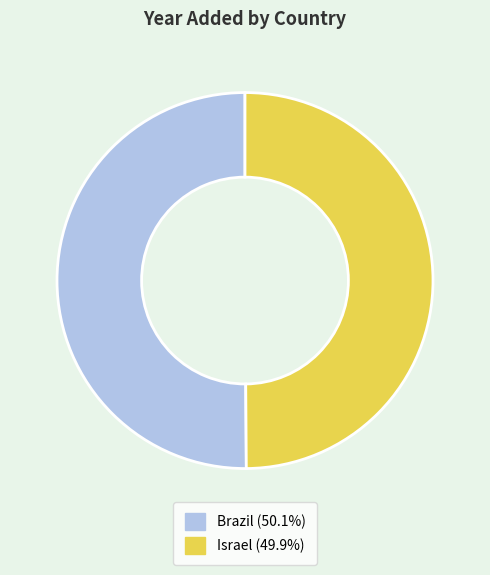

Do Israel and Brazil together represent more than half of the pie?

Yes